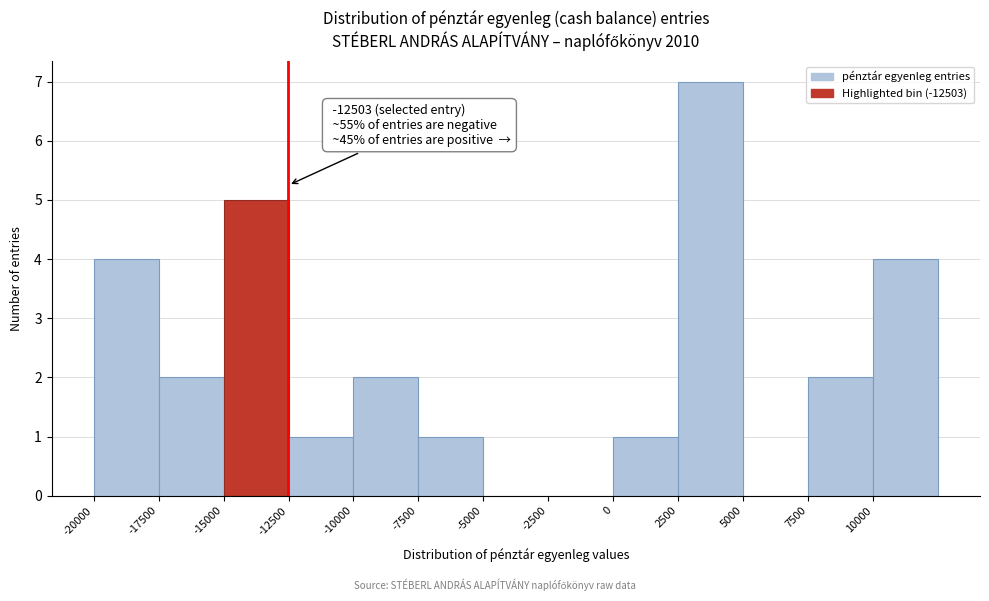

Which range on the x-axis has the tallest bar?

2500 to 5000